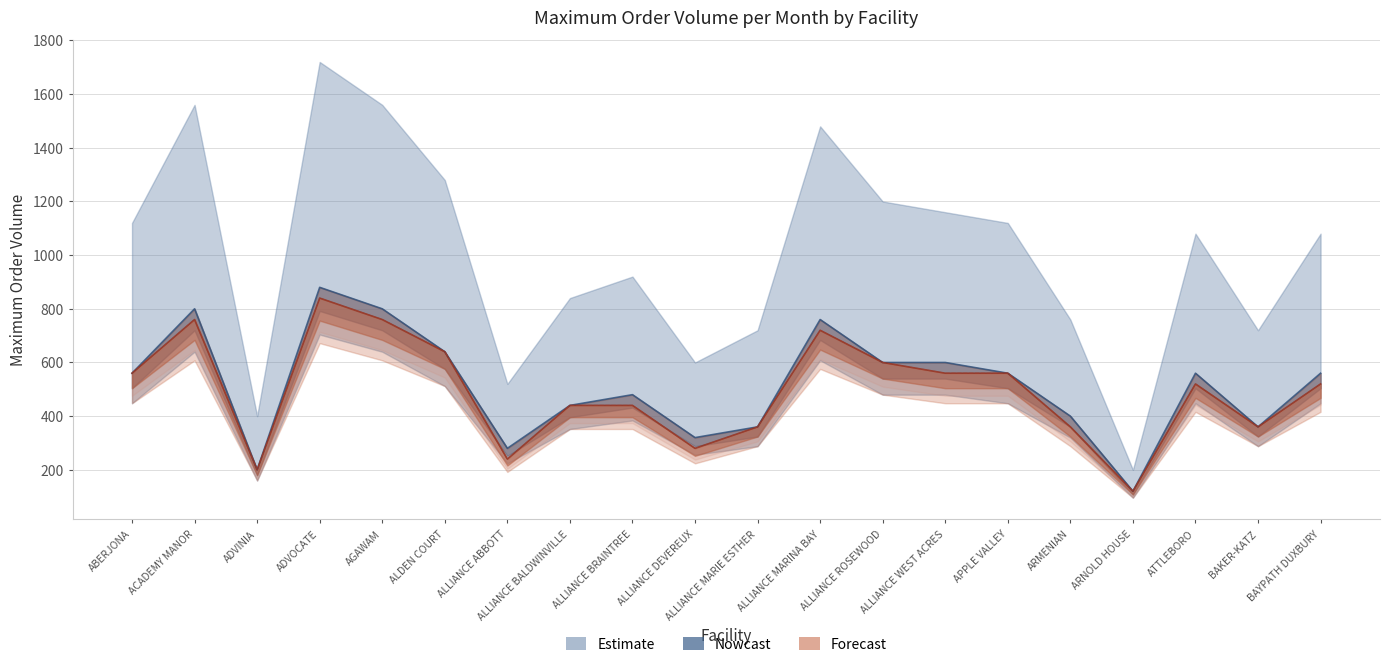

What is the sum of all December values?

10280